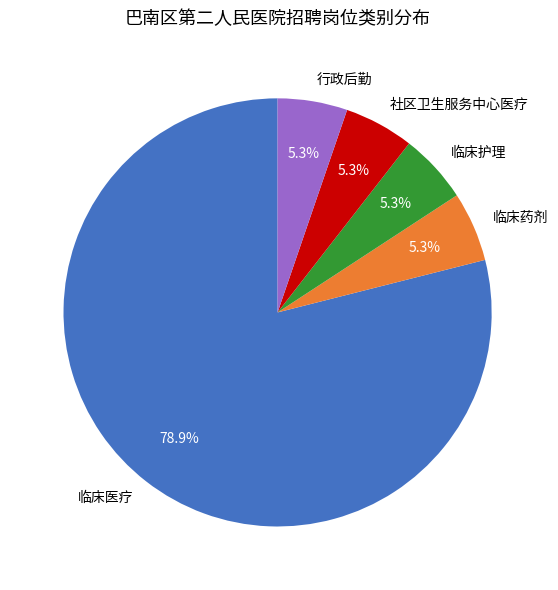

What portion of the pie excludes 社区卫生服务中心医疗?

94.7%